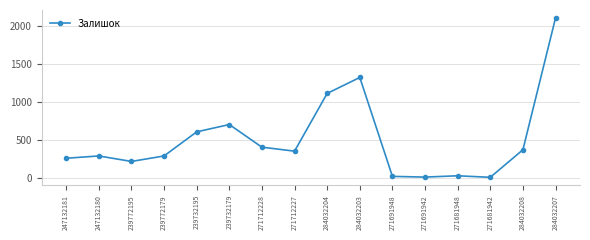

How many lines are shown in the chart?

1